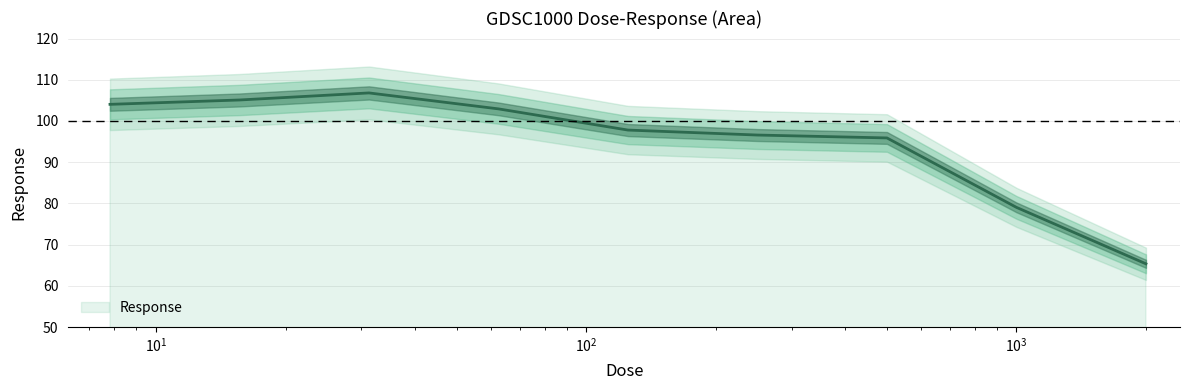

How many points are higher than both their immediate neighbors (excluding endpoints)?

1